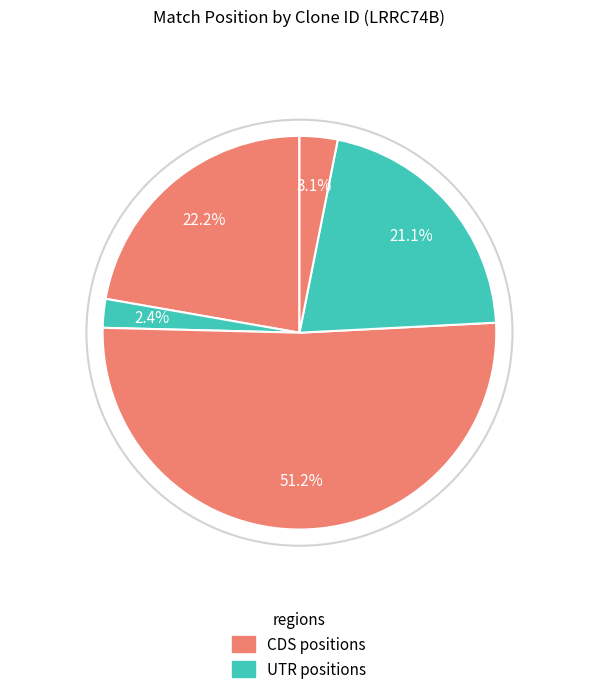

How many segments does this pie chart have?

5